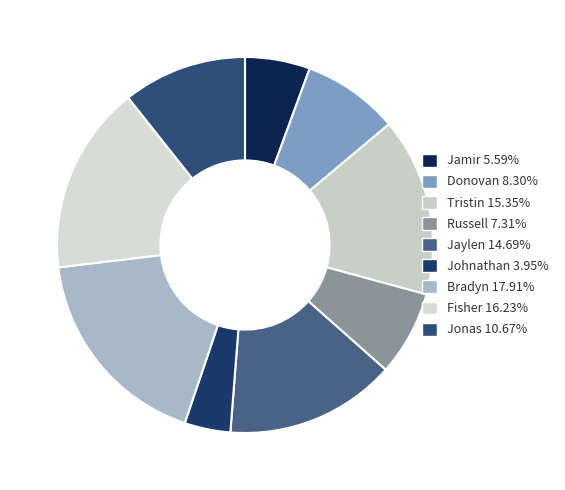

True or false: Donovan accounts for 1% of the total.

False